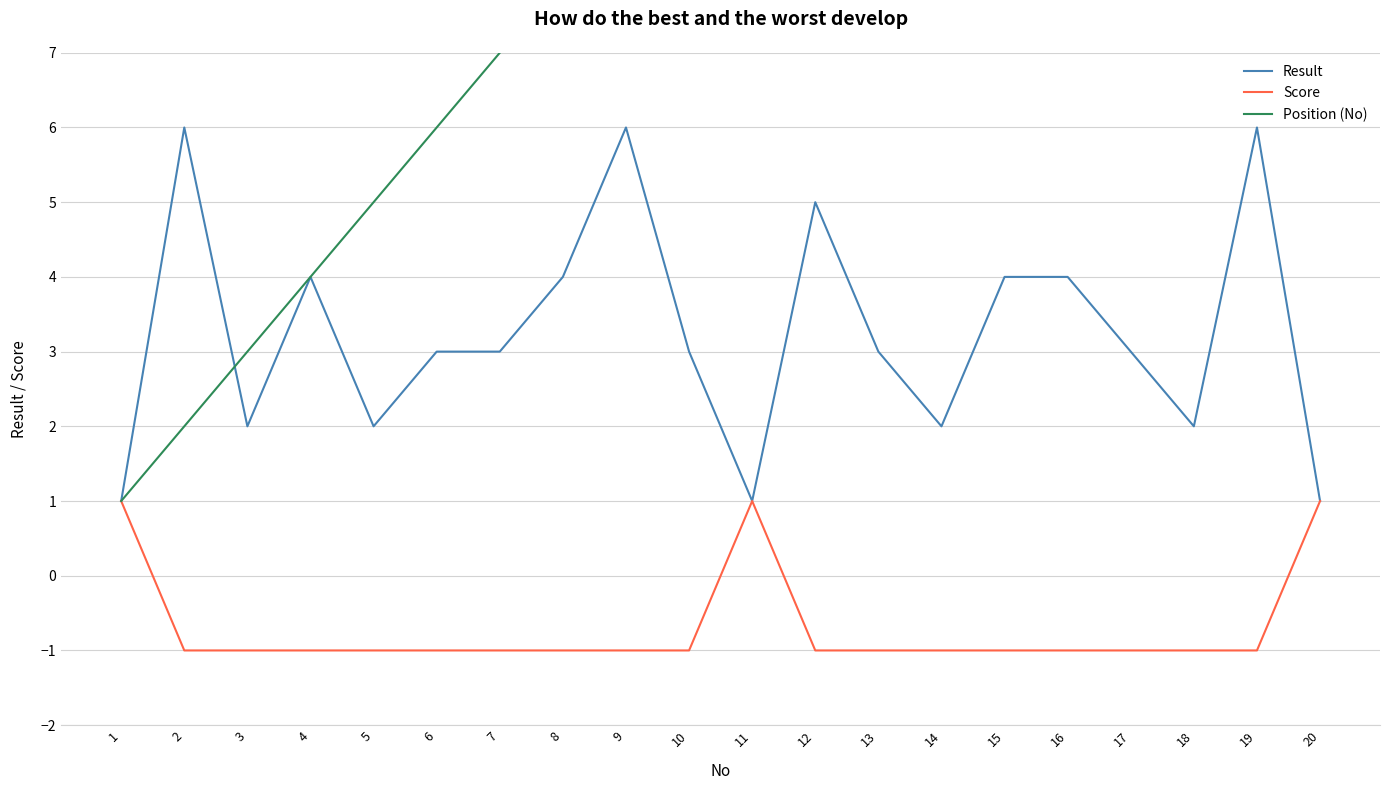

Which has a higher value, 11 or 17?

17